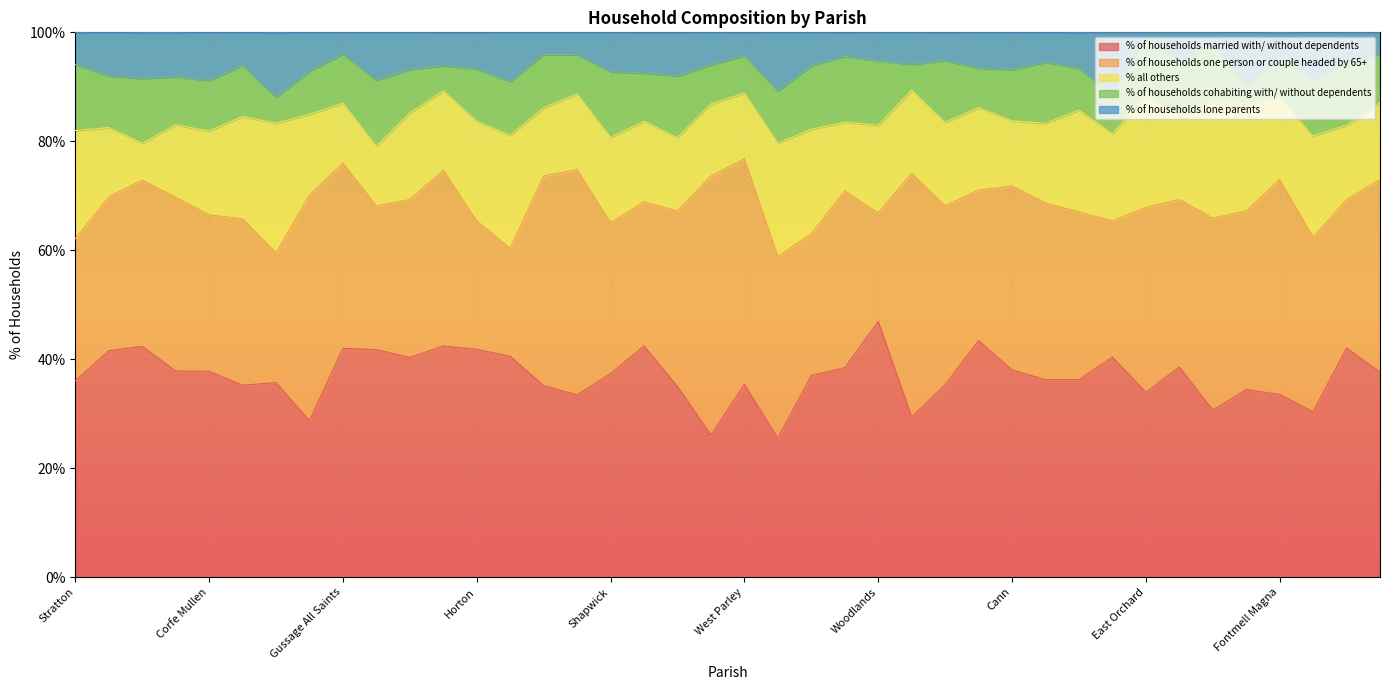

At which label does % of households lone parents first exceed 6?

Alderholt